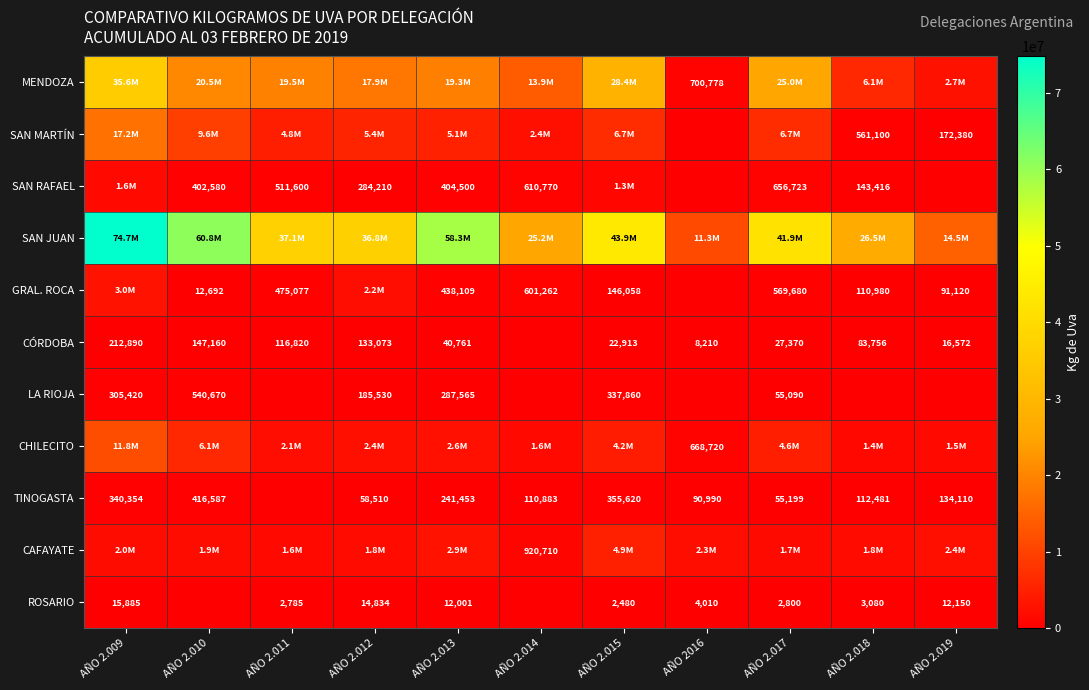

Between AÑO 2.015 and AÑO 2.018, which is larger?

AÑO 2.015